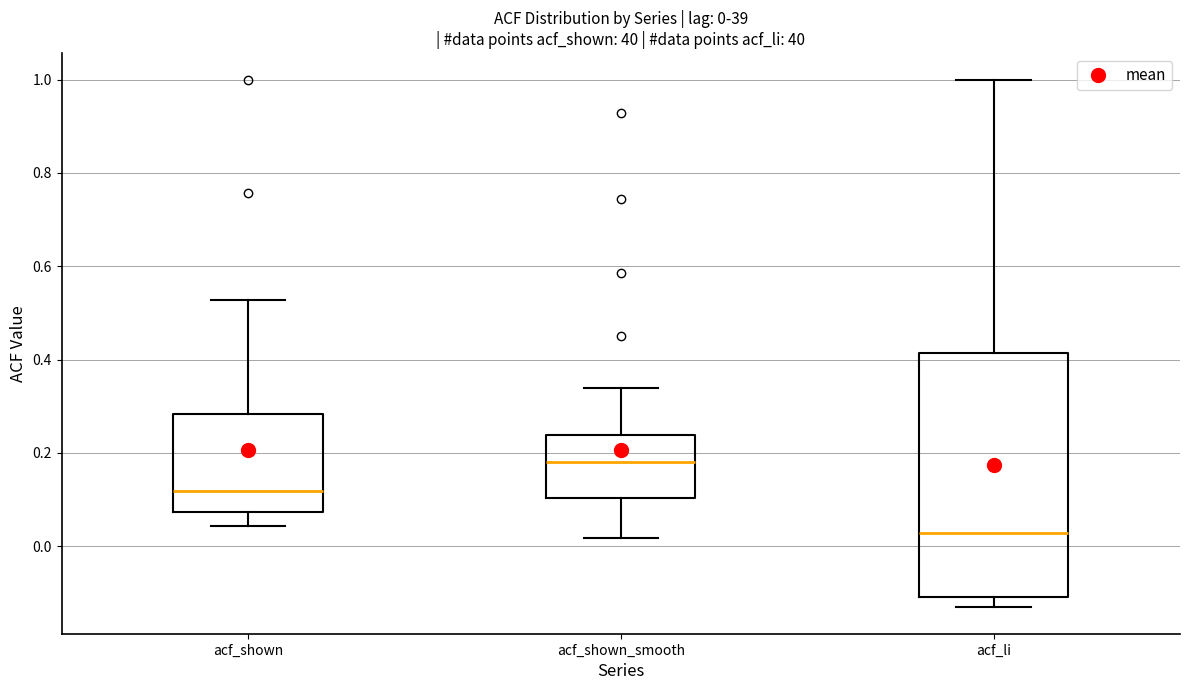

Which box is the tallest, from its lower edge to its upper edge?

acf_li